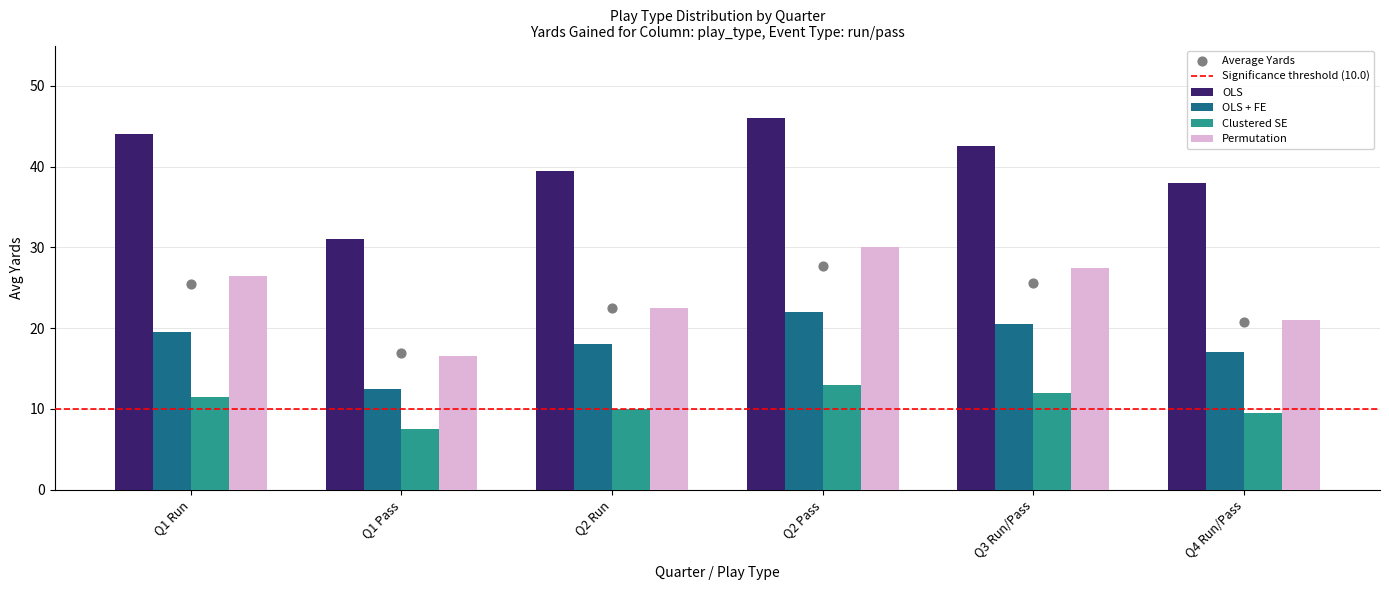

Which series has the largest total across all categories?

OLS